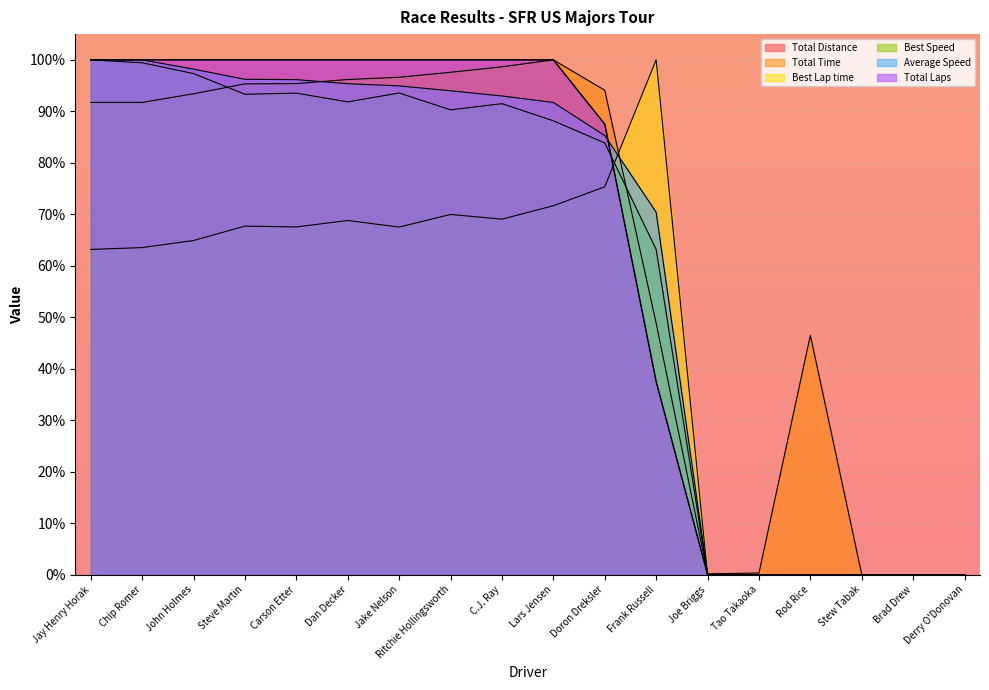

Which series has the largest total across all categories?

Total Time